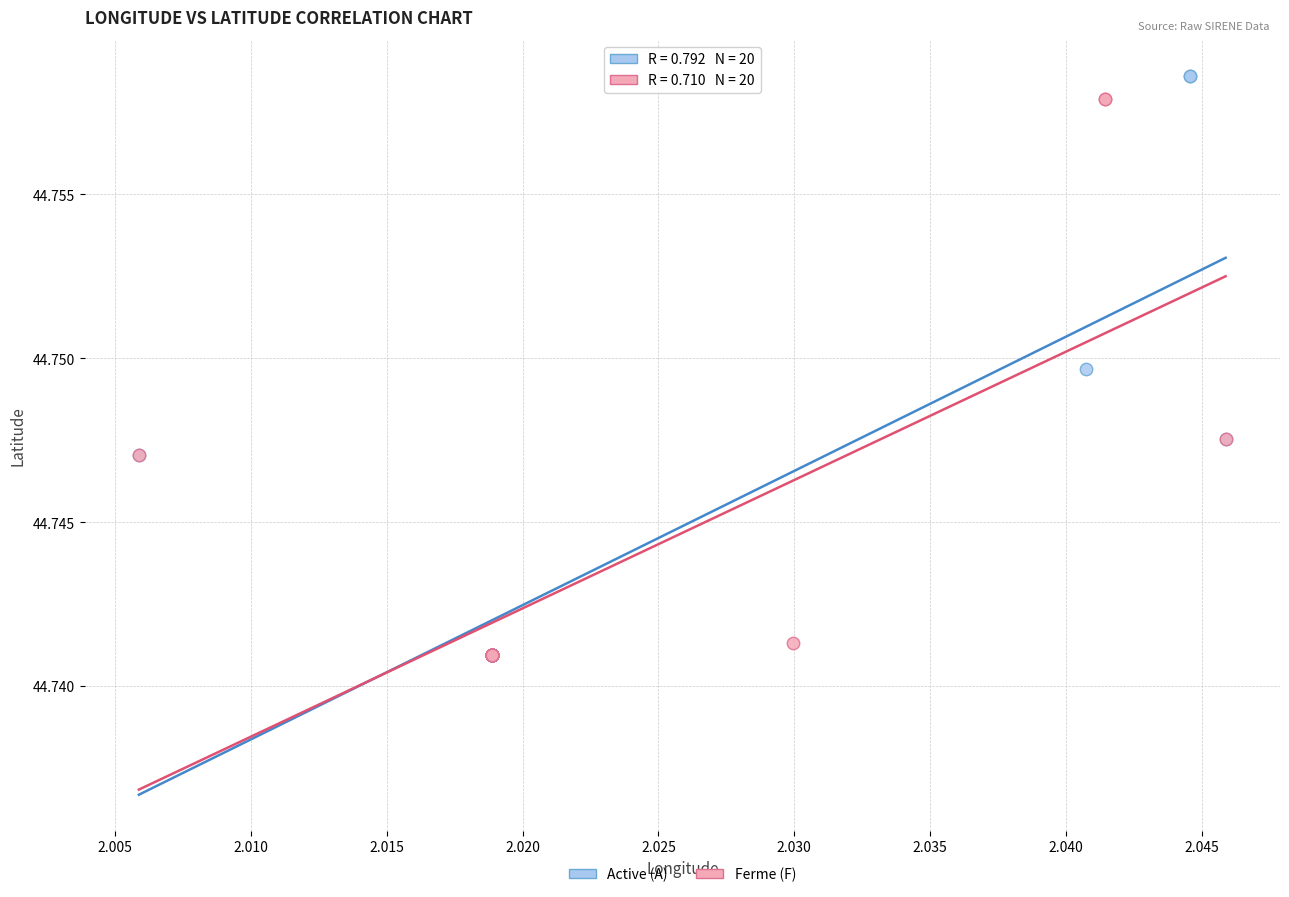

What are all the series names shown in the legend?

Active (A), Ferme (F)